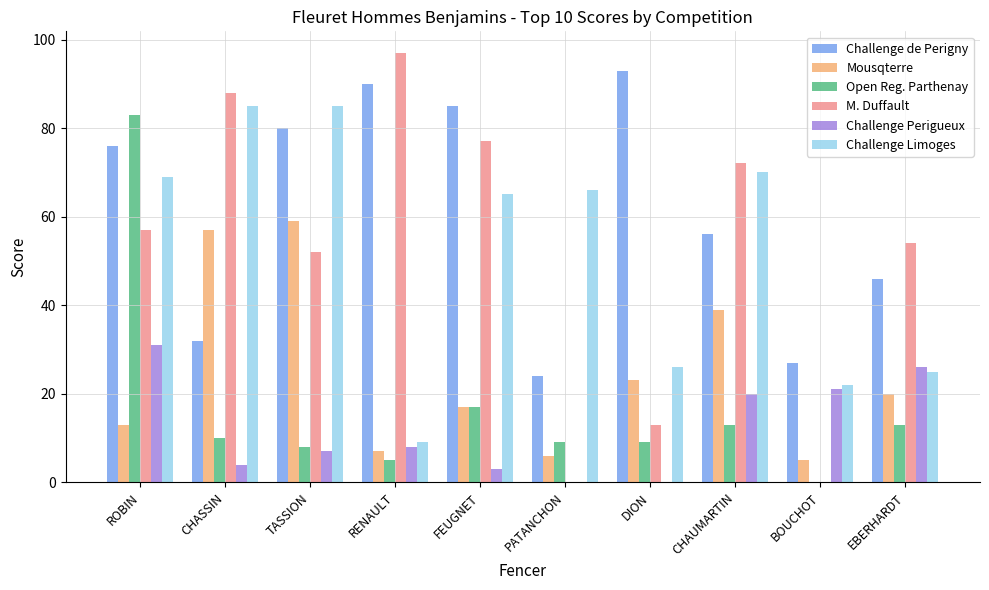

What is the sum of the M. Duffault values at TASSION and FEUGNET?

129